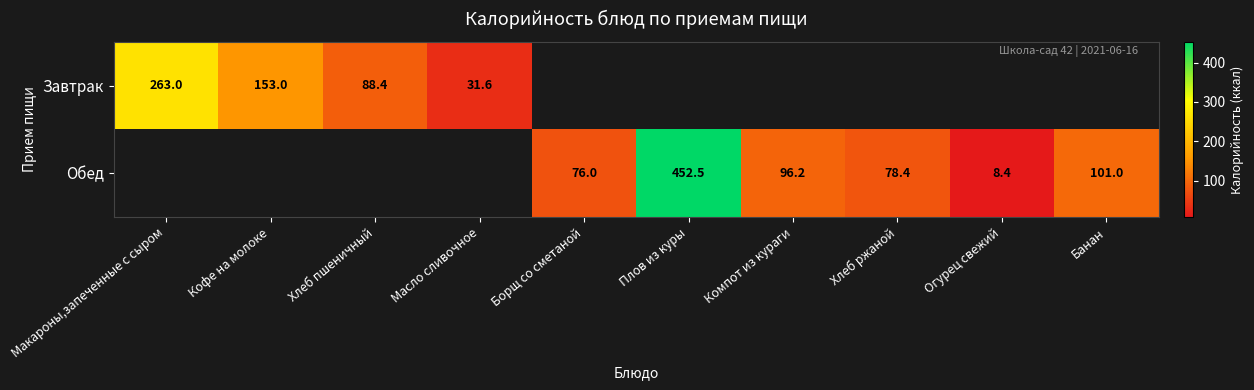

The Завтрак series shows 139.0 at Хлеб пшеничный. True or false?

False